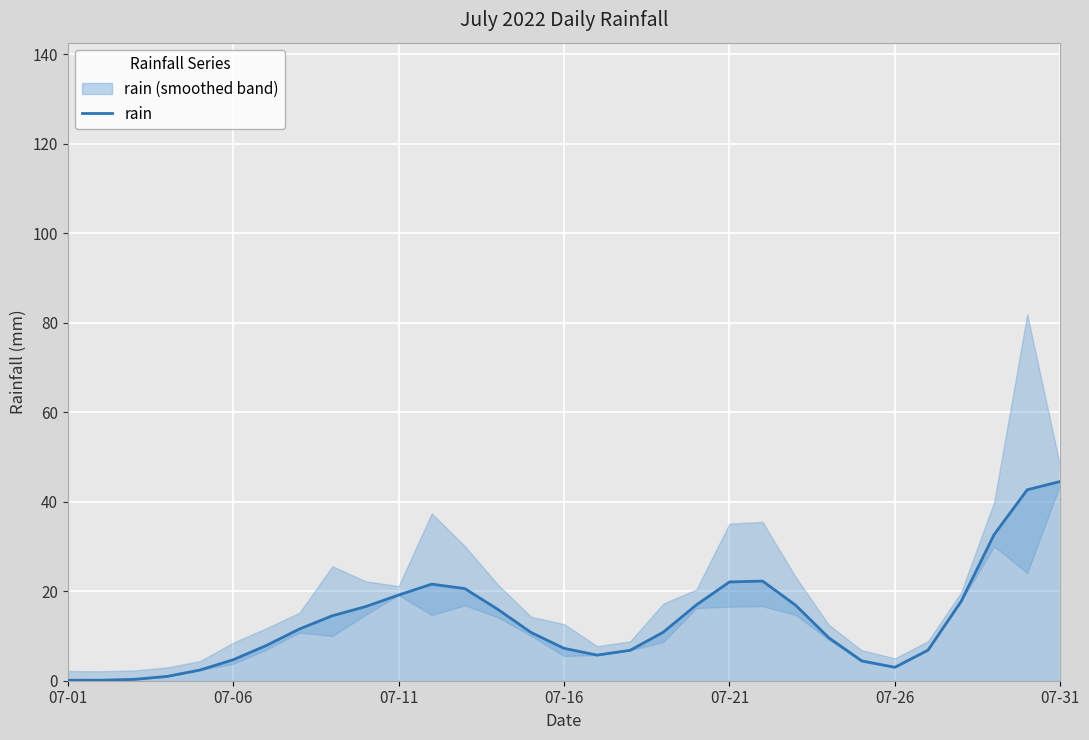

Is it true that rain equals 62.2 at 07-31?

False